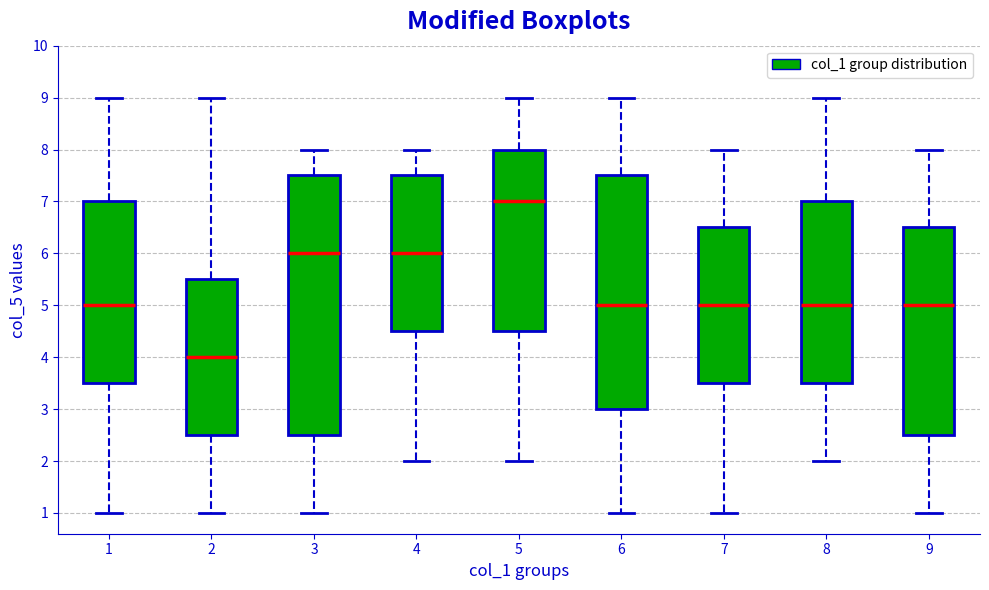

Reading left to right, read every box against the y-axis: the position of its median line, the range the box covers, and the ends of its whiskers. The values are not printed on the chart, so give them approximately, as read against the axis.

1: median 5.0, box 3.5 to 7.0, whiskers 1.0 to 9.0
2: median 4.0, box 2.5 to 5.5, whiskers 1.0 to 9.0
3: median 6.0, box 2.5 to 7.5, whiskers 1.0 to 8.0
4: median 6.0, box 4.5 to 7.5, whiskers 2.0 to 8.0
5: median 7.0, box 4.5 to 8.0, whiskers 2.0 to 9.0
6: median 5.0, box 3.0 to 7.5, whiskers 1.0 to 9.0
7: median 5.0, box 3.5 to 6.5, whiskers 1.0 to 8.0
8: median 5.0, box 3.5 to 7.0, whiskers 2.0 to 9.0
9: median 5.0, box 2.5 to 6.5, whiskers 1.0 to 8.0